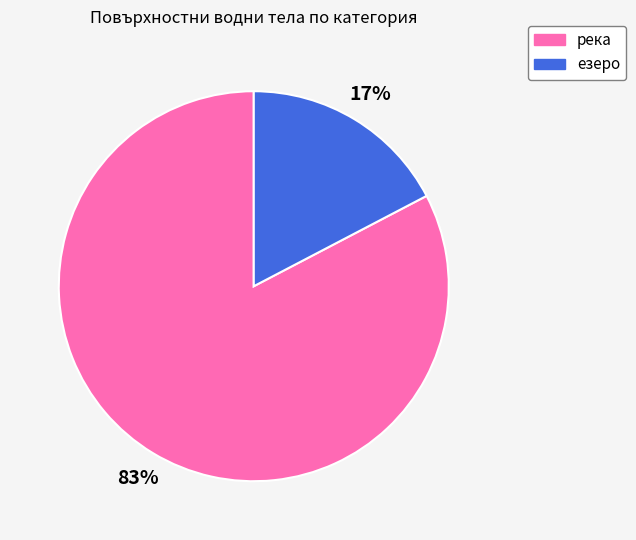

The езеро slice represents 17% of the pie. True or false?

True